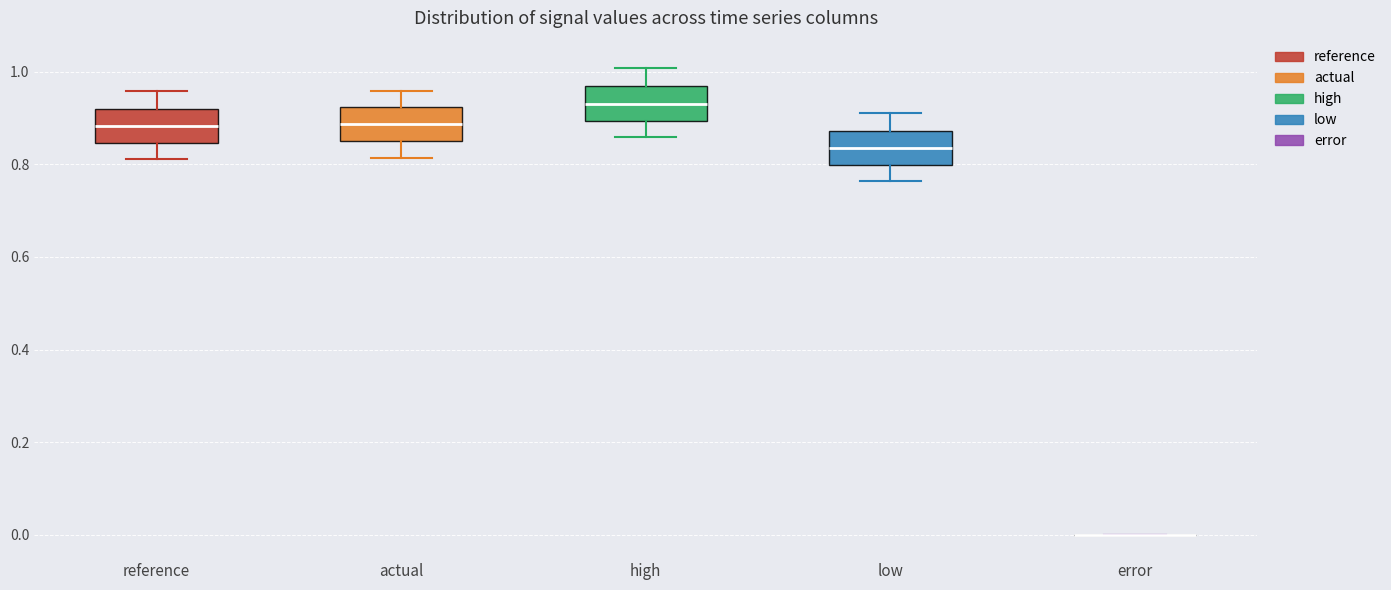

Where does the lower whisker of the box for low end on the y-axis? The values are not printed on the chart, so give them approximately, as read against the axis.

0.76